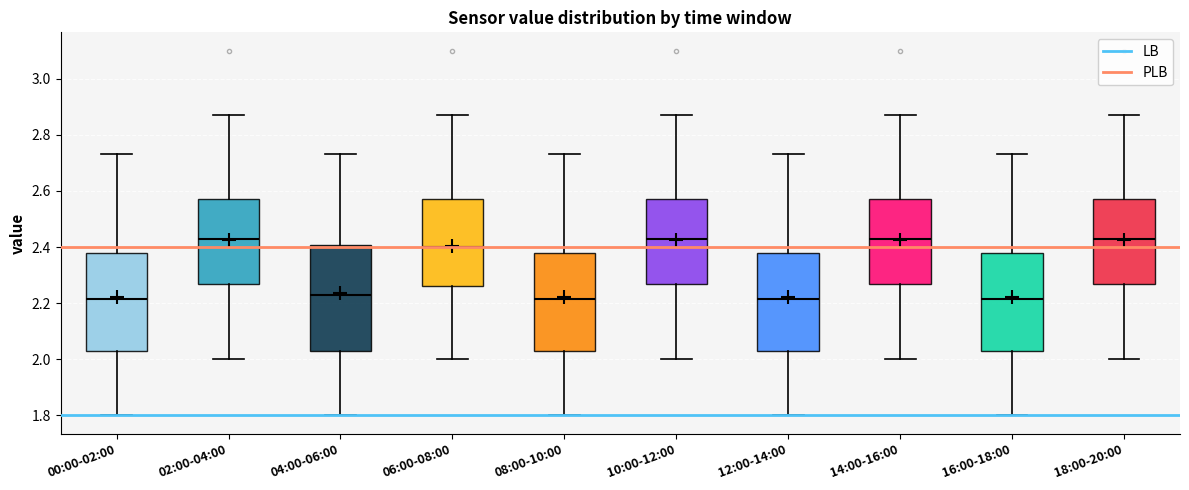

Comparing the boxes themselves (not the whiskers), which one is the tallest?

04:00-06:00